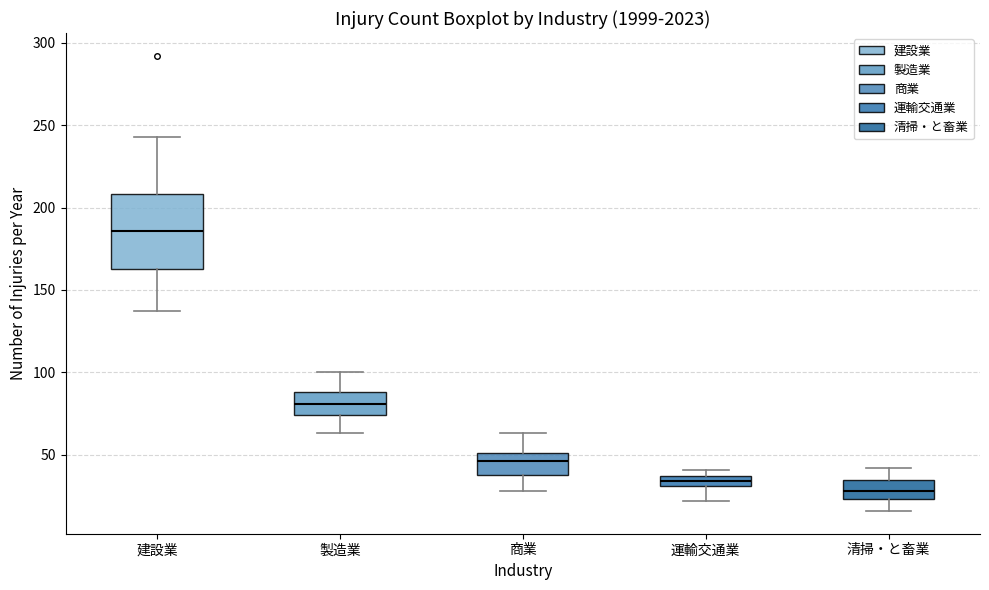

Which box's median line is the lowest?

清掃・と畜業